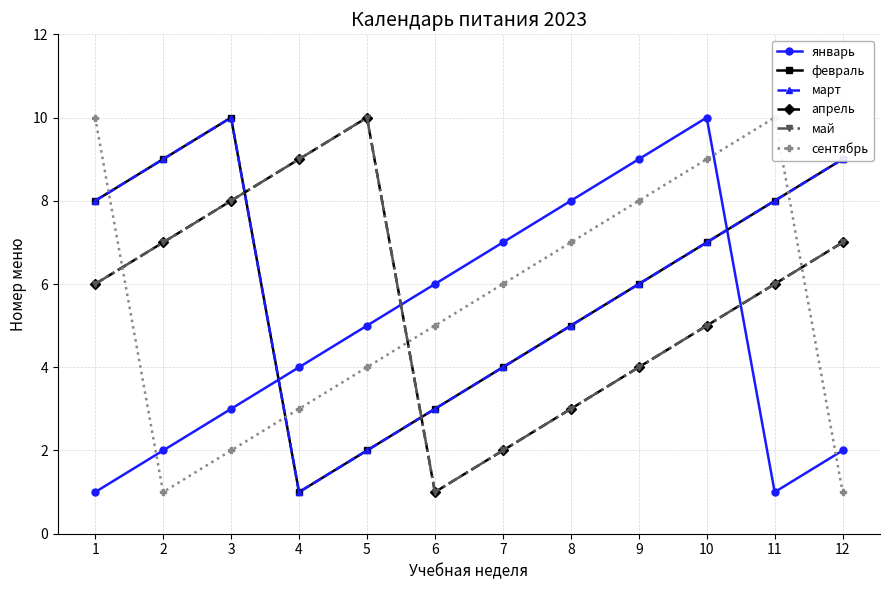

Which series has the largest total across all categories?

февраль